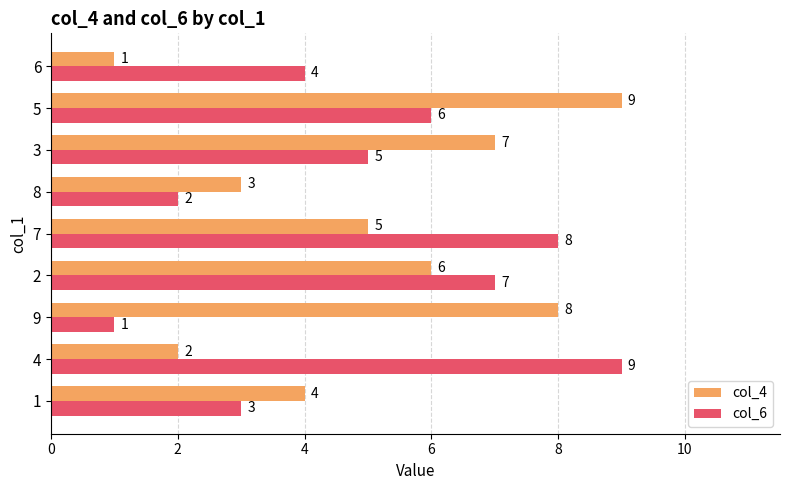

What is the maximum value for col_6?

9